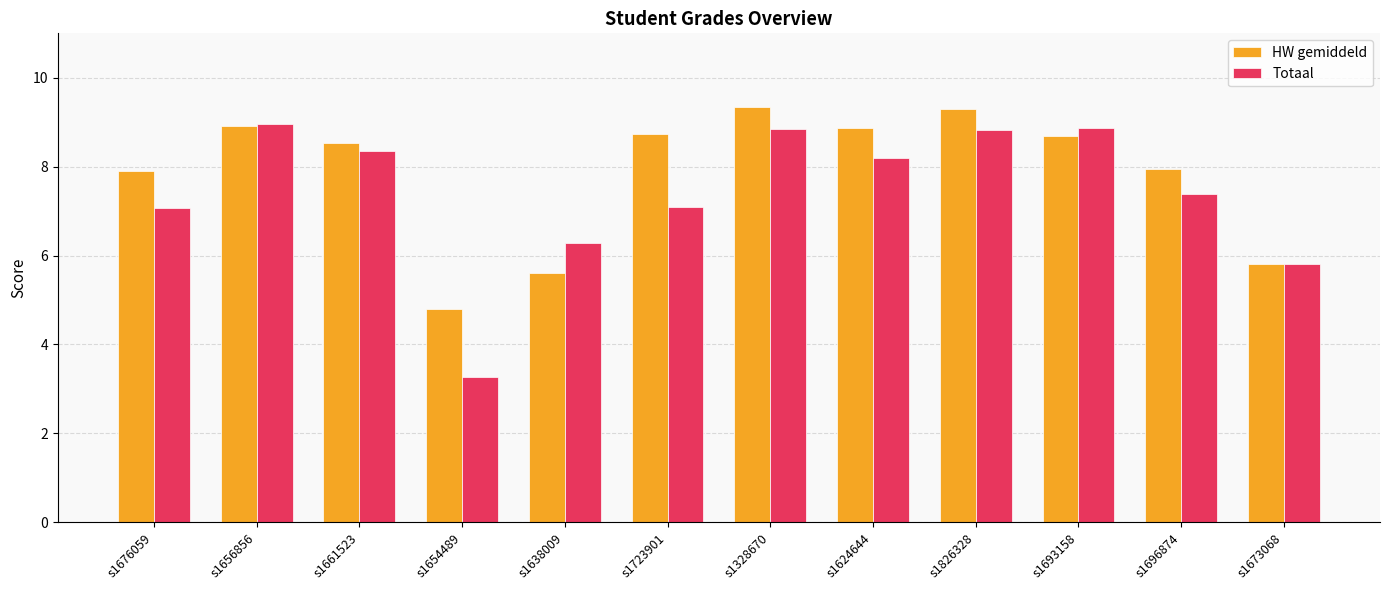

The value of Totaal at s1661523 is 11.5. True or false?

False